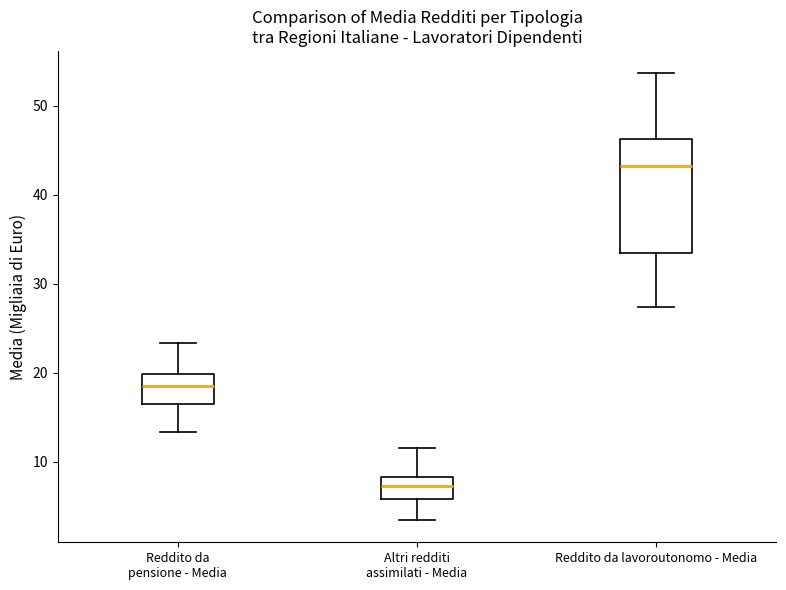

Where is the lower edge of the box for Reddito da pensione - Media on the y-axis? The values are not printed on the chart, so give them approximately, as read against the axis.

16